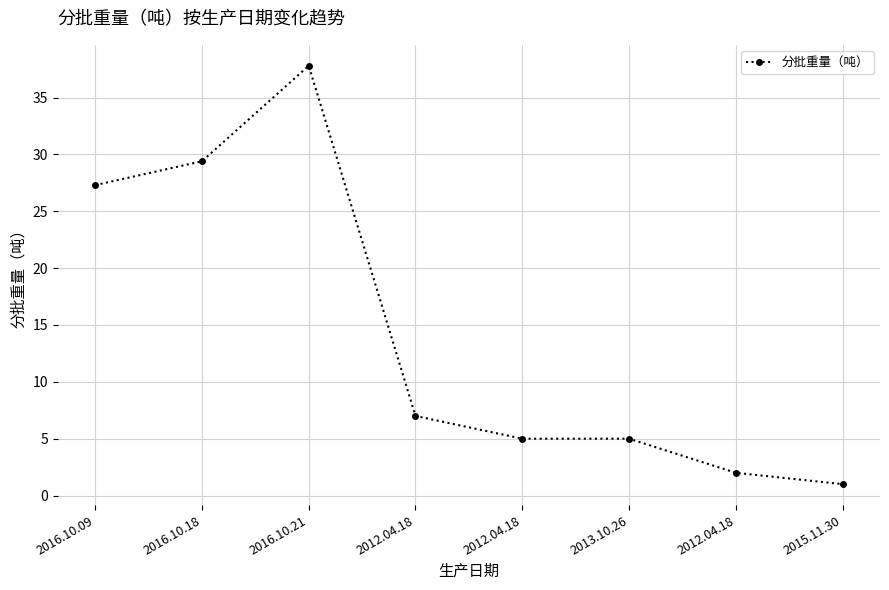

How many lines are shown in the chart?

1